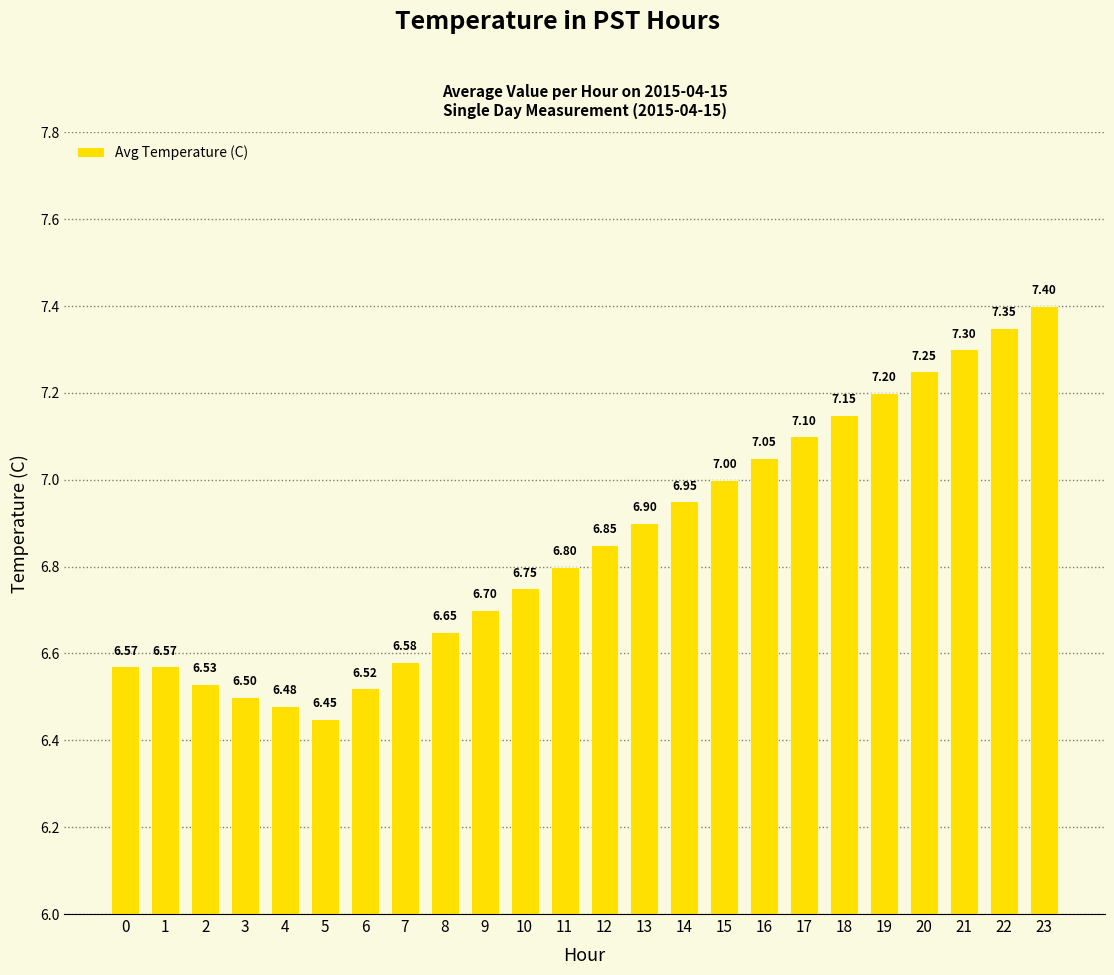

Where is the data nearest to the value 6?

5